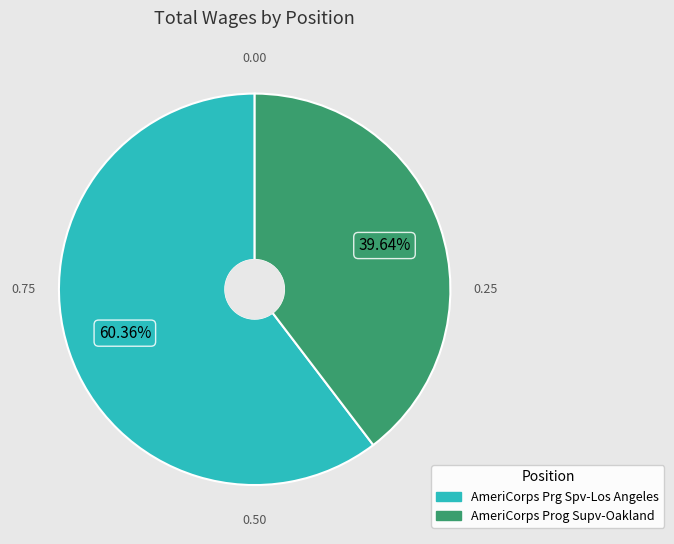

The AmeriCorps Prog Supv-Oakland slice represents 40% of the pie. True or false?

True